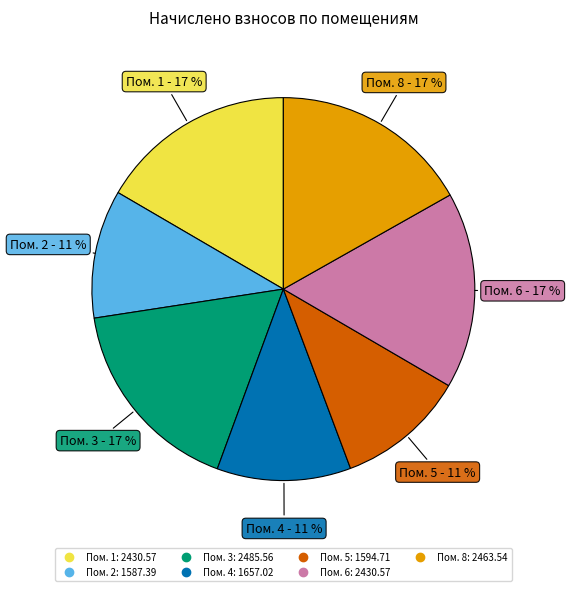

To the nearest percent, what is the difference between the largest and smallest slice percentages?

6%